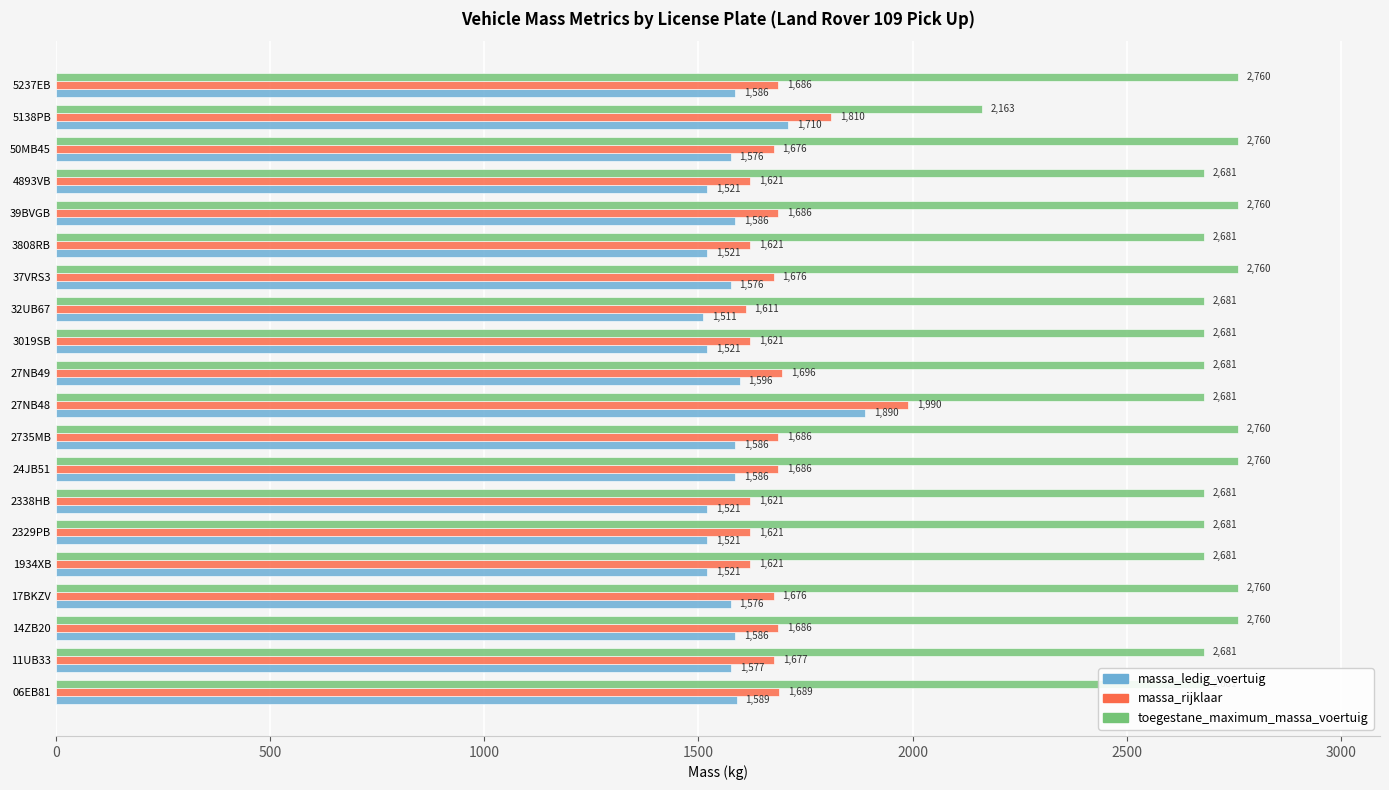

At which category does the chart reach its minimum across all series?

32UB67